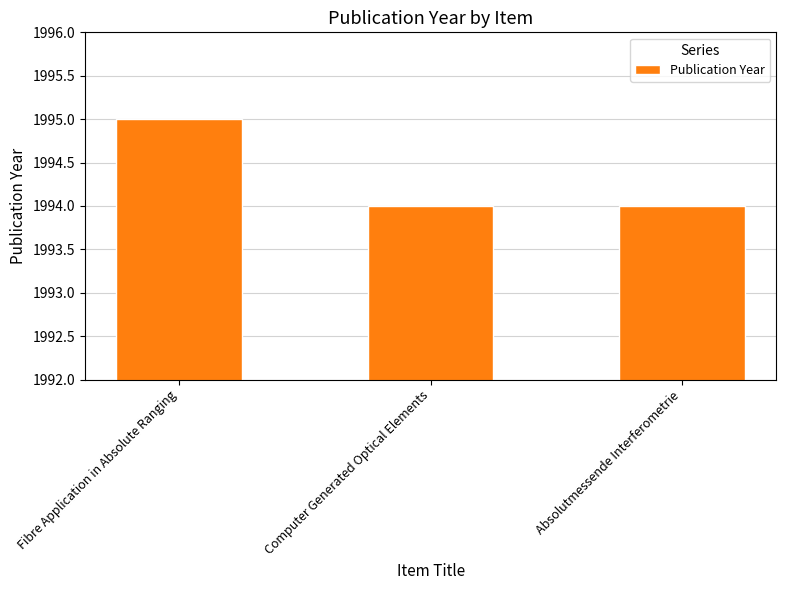

True or false: the data shows 1062 at Fibre Application in Absolute Ranging.

False